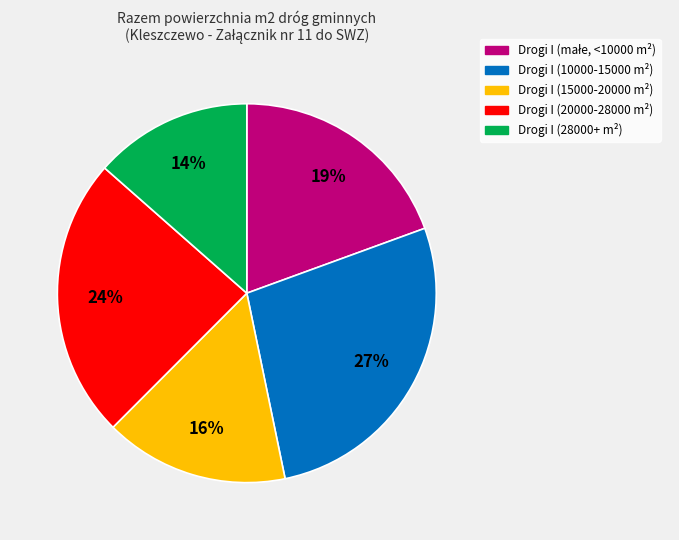

How many segments does this pie chart have?

5